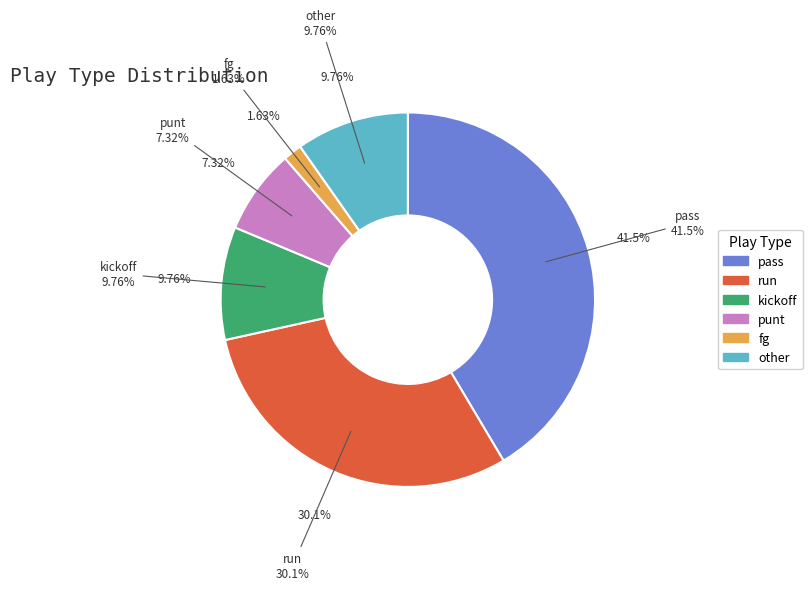

Does pass account for over 50% of the chart?

No